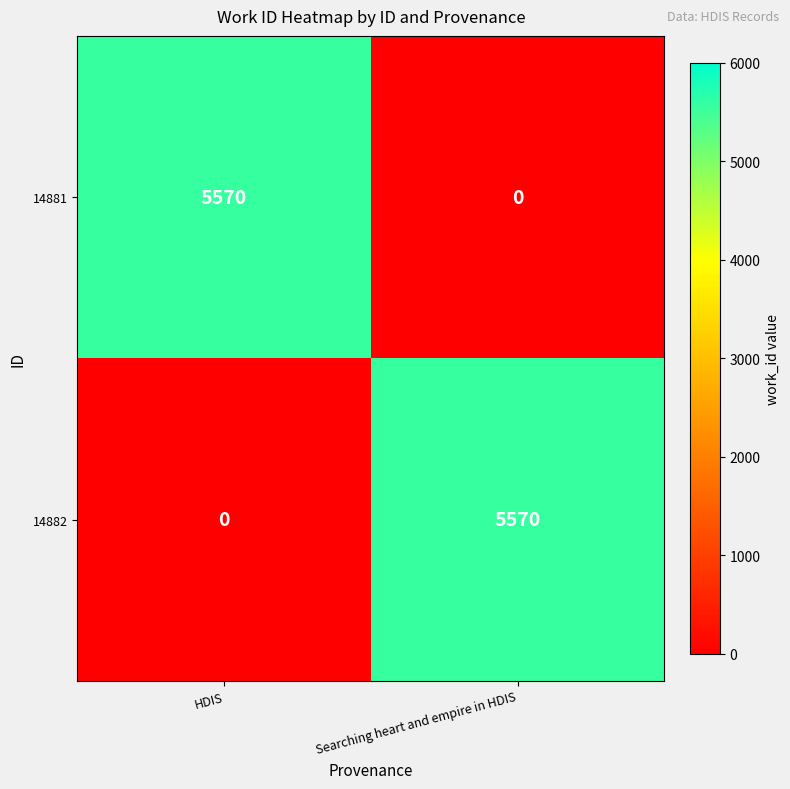

The value of 14882 at HDIS is -3311. True or false?

False